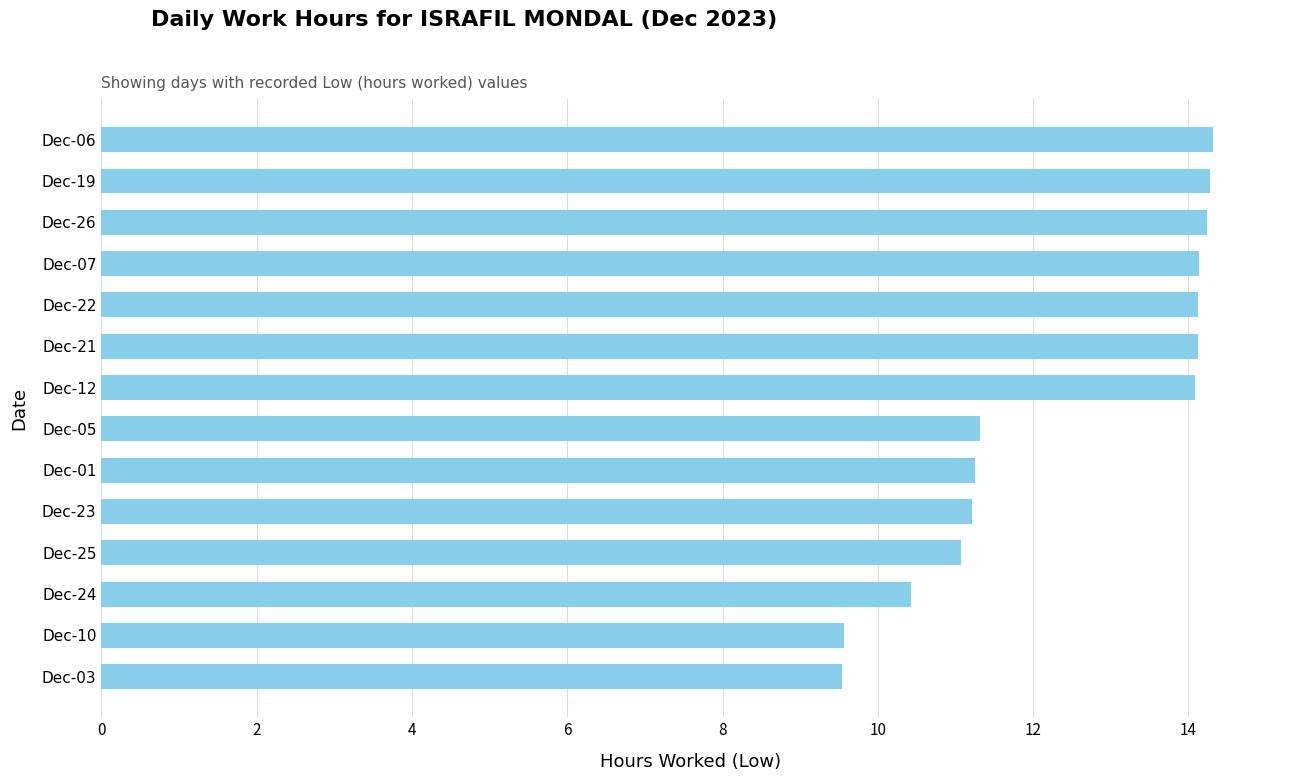

What is the difference between the values at Dec-24 and Dec-26?

3.8